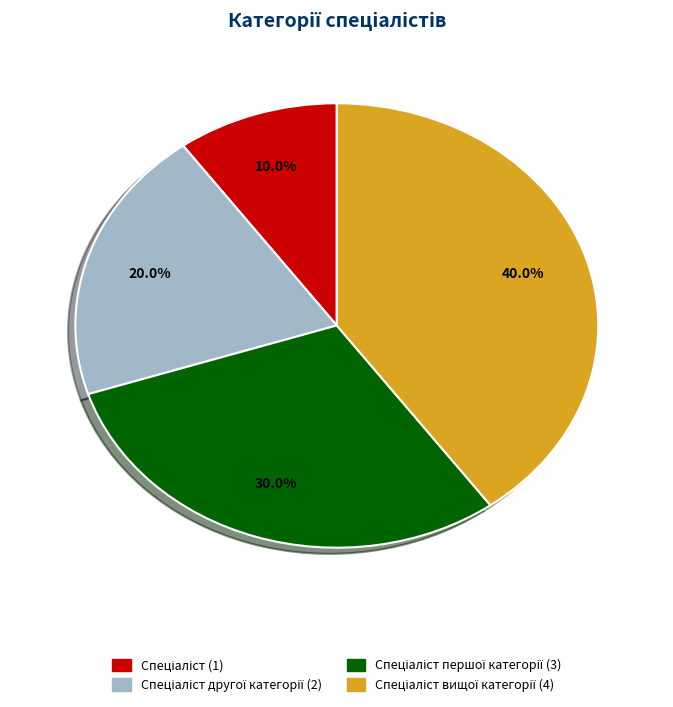

To the nearest percent, what is the average slice percentage?

25%